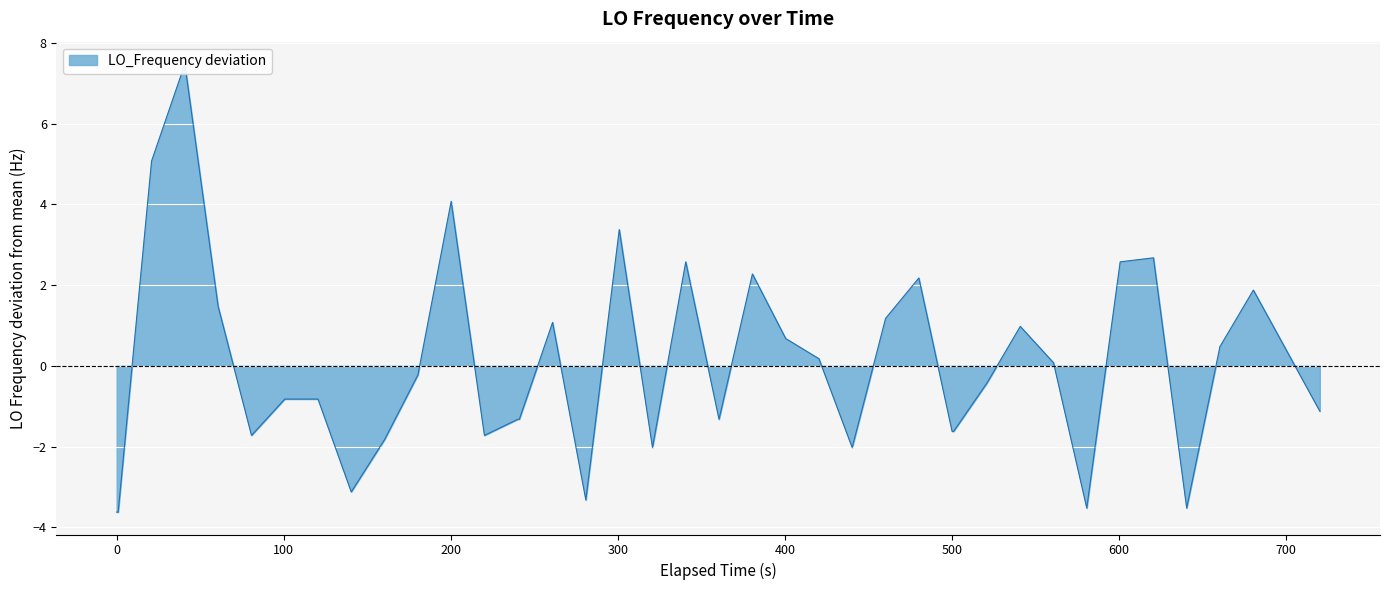

How many positive values are there?

19